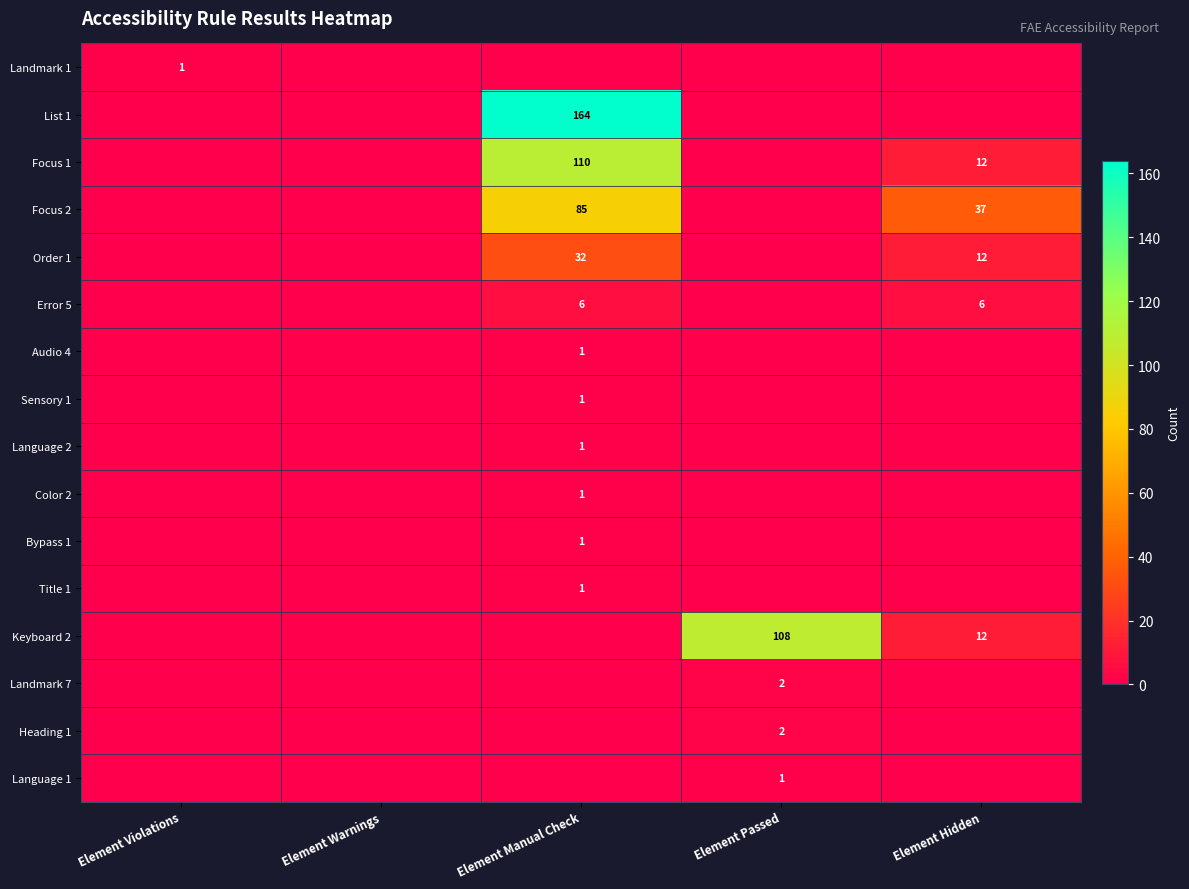

The Sensory 1 series shows 2 at Element Manual Check. True or false?

False